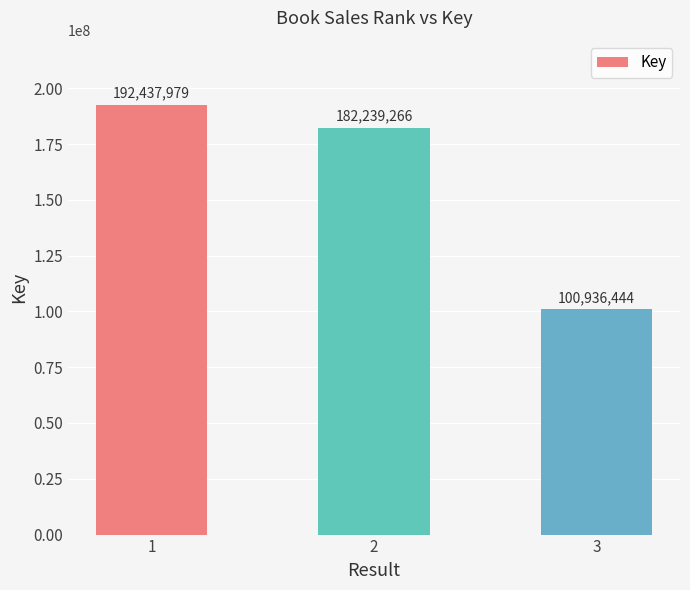

Reading left to right, transcribe all the data shown in this chart.

192437979	182239266	100936444